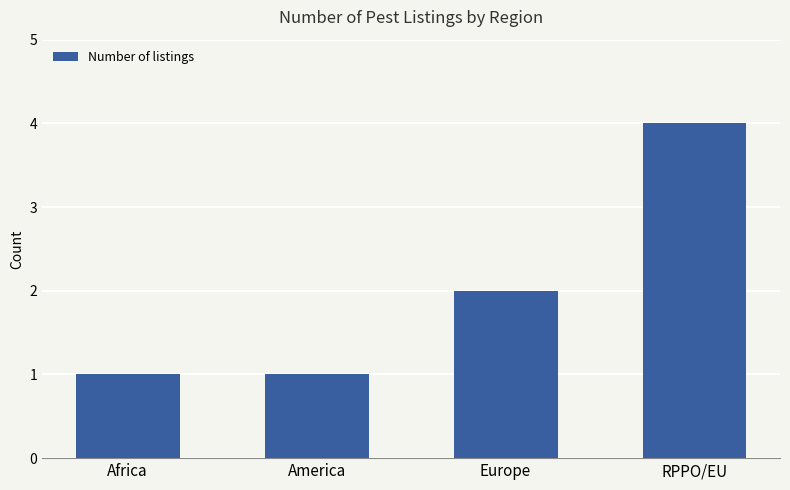

Which has a higher value, Europe or RPPO/EU?

RPPO/EU